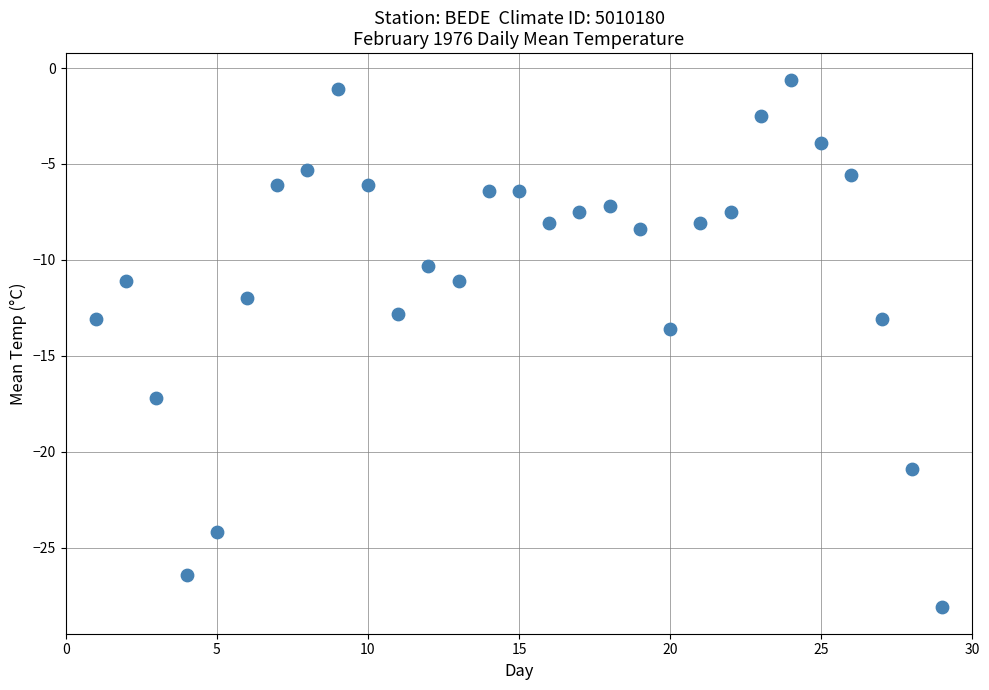

What Y value in the scatter plot is closest to -14?

-13.6